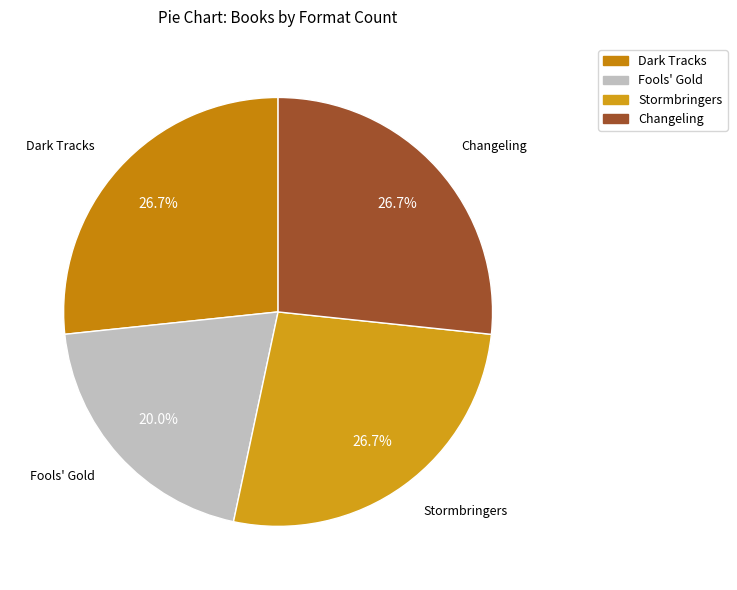

Is it true that Dark Tracks is 27% of the pie?

True